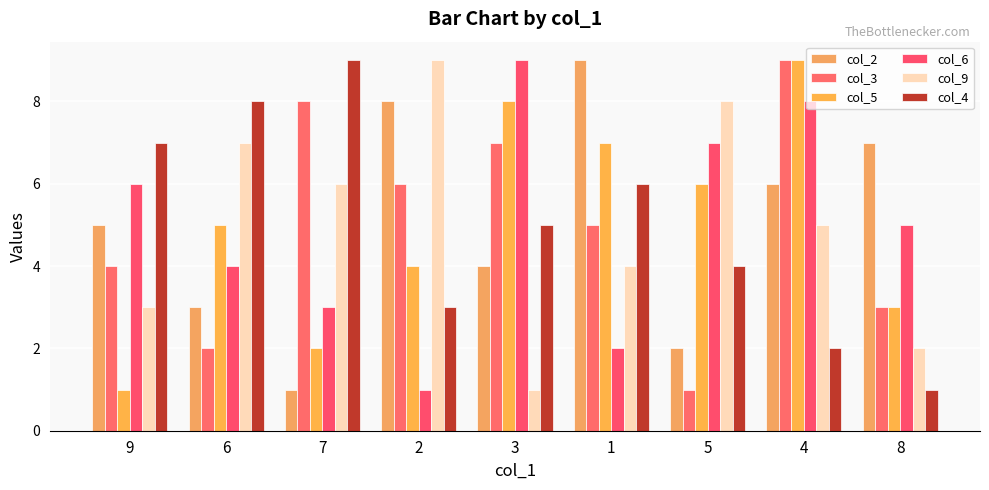

What are all the series names shown in the legend?

col_2, col_3, col_5, col_6, col_9, col_4